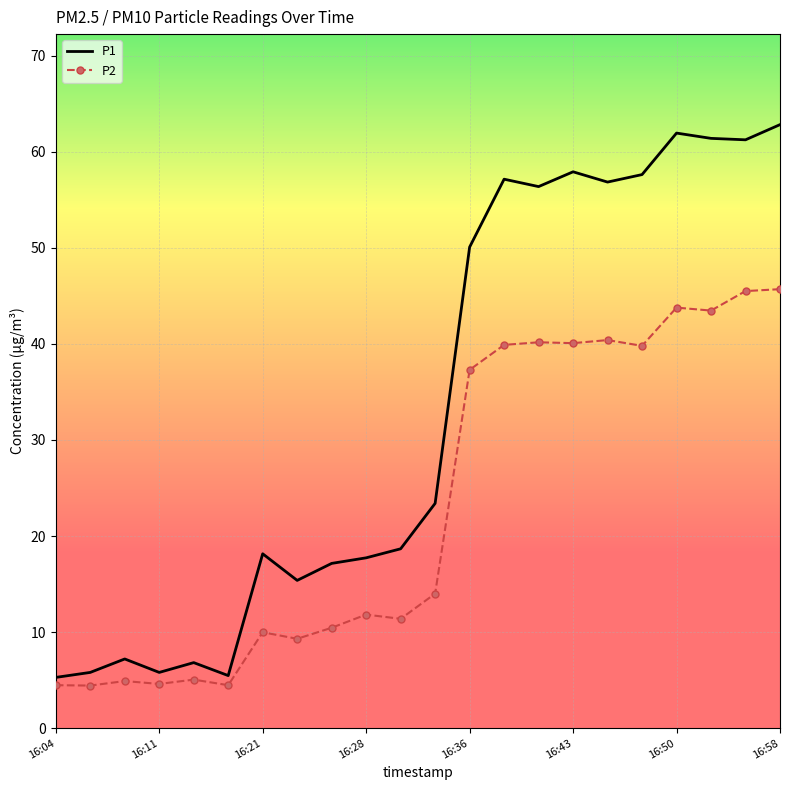

Which series has the largest range (max minus min)?

P1